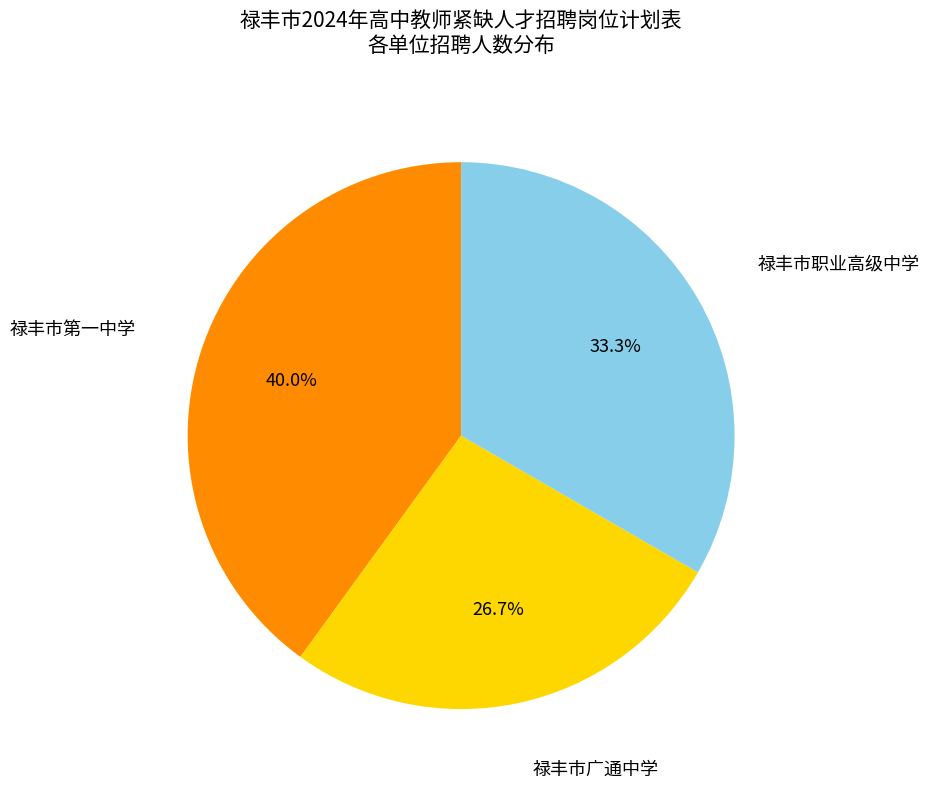

Does any single category account for the majority?

No